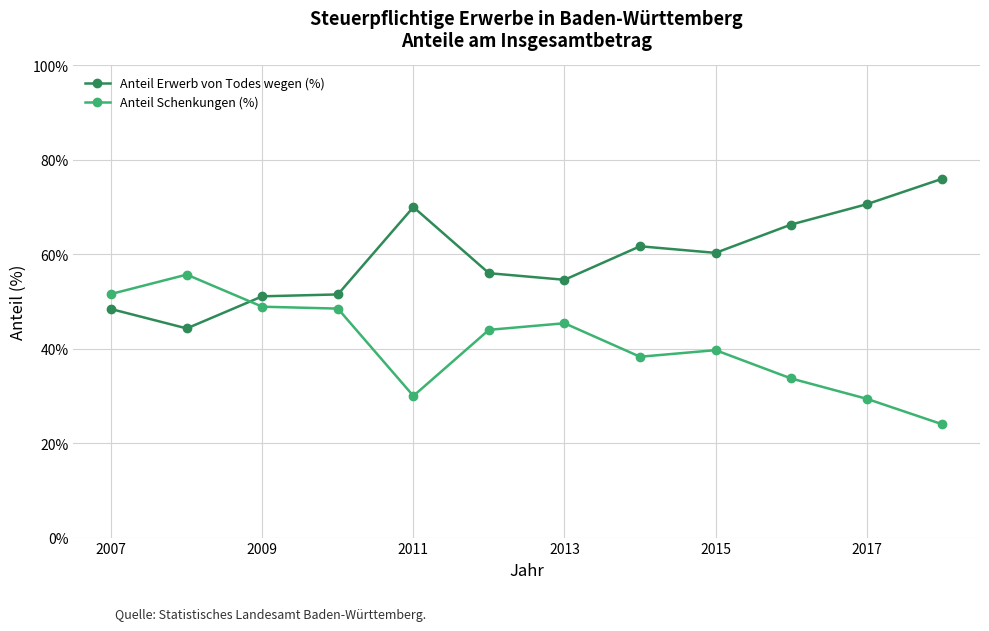

What is the difference between the second highest and minimum values in the Anteil Schenkungen (%) series?

27.6